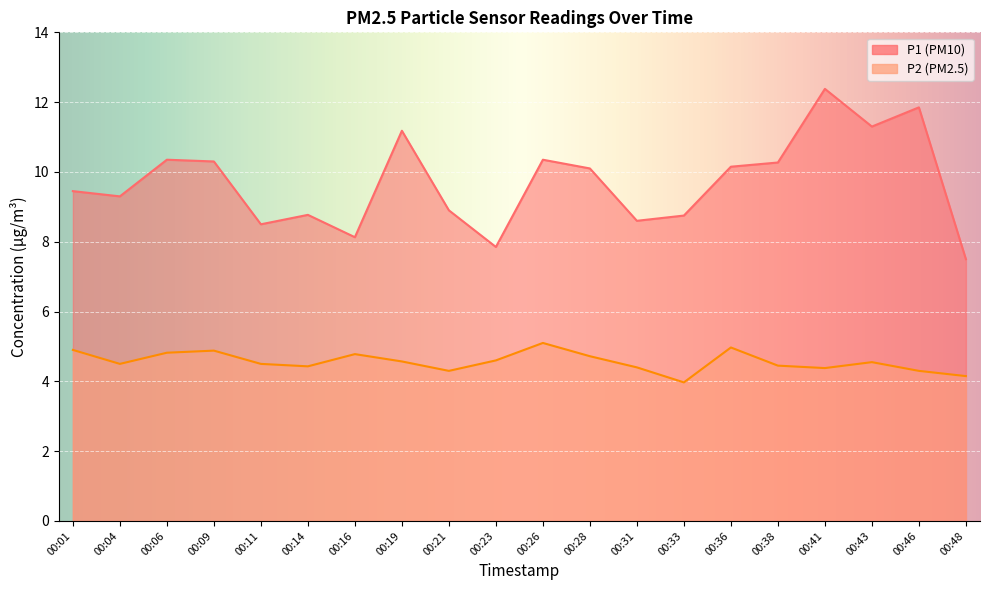

Is it true that P1 equals 8.5 at 00:11?

True